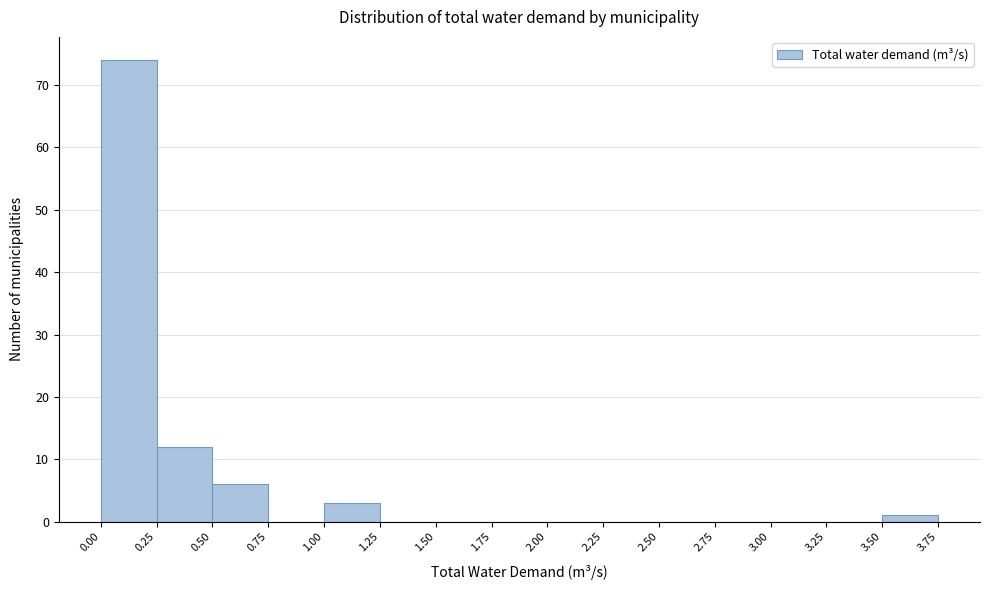

Reading left to right, list every bar in this chart as the range it spans on the x-axis followed by its height. The values are not printed on the chart, so give them approximately, as read against the axis.

0.00 to 0.25: 74
0.25 to 0.50: 12
0.50 to 0.75: 6
0.75 to 1.00: 0
1.00 to 1.25: 3
1.25 to 1.50: 0
1.50 to 1.75: 0
1.75 to 2.00: 0
2.00 to 2.25: 0
2.25 to 2.50: 0
2.50 to 2.75: 0
2.75 to 3.00: 0
3.00 to 3.25: 0
3.25 to 3.50: 0
3.50 to 3.75: 1